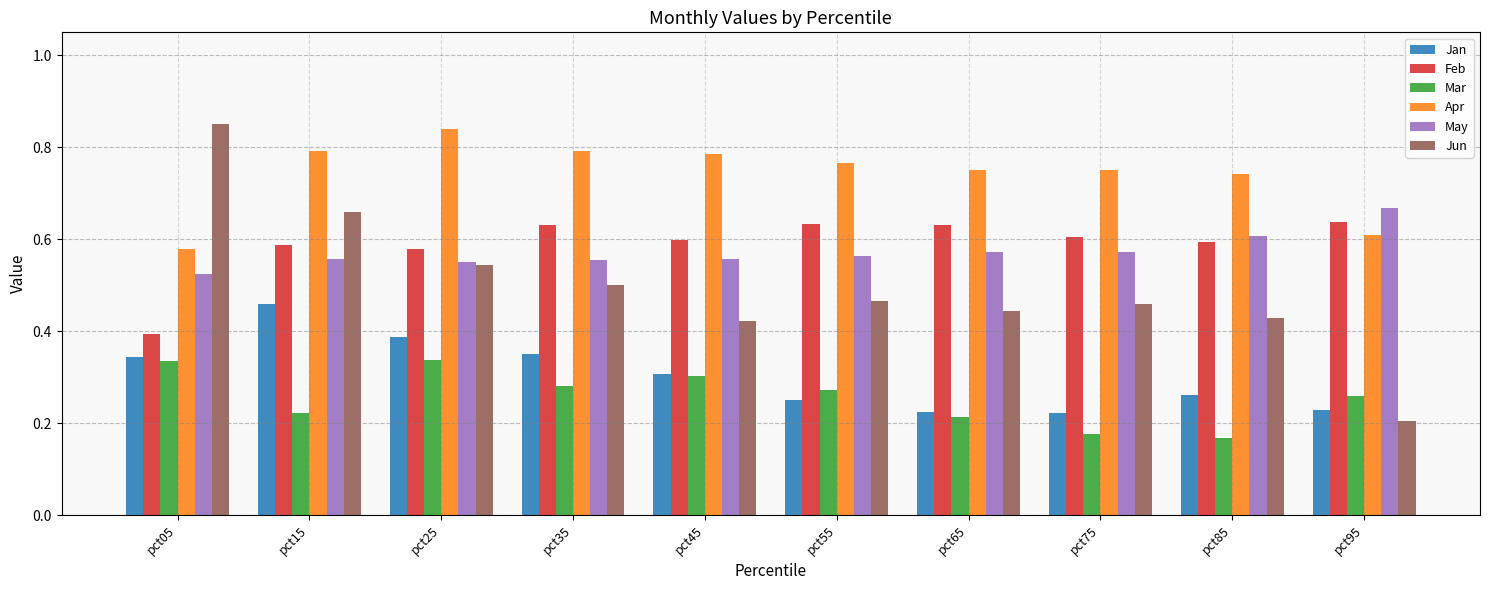

How many groups of bars are there?

10